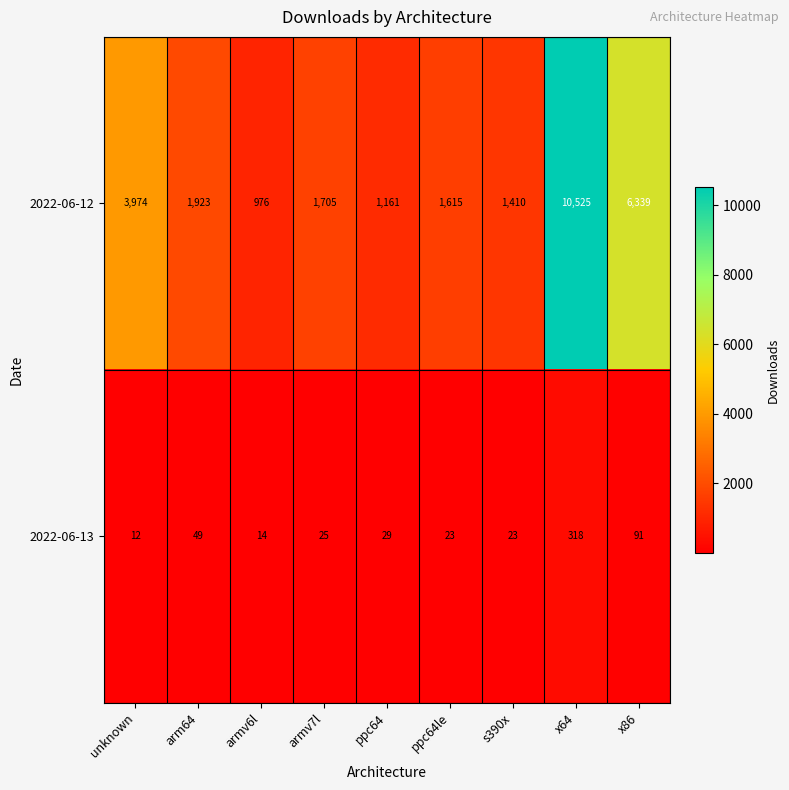

At which label is 2022-06-12 closest to 5750?

x86